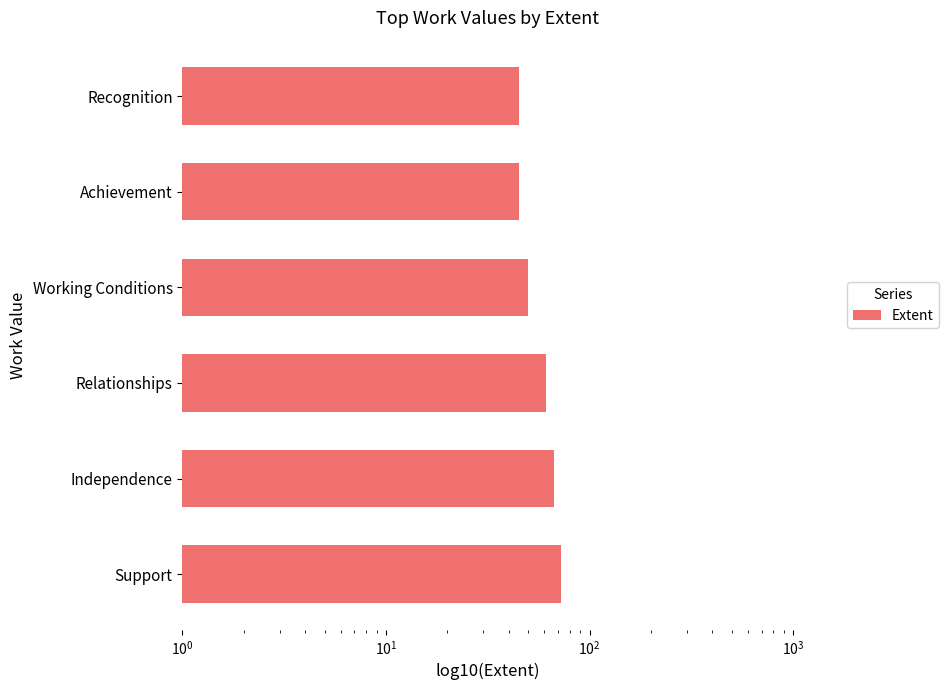

How many data points are less than 61?

3